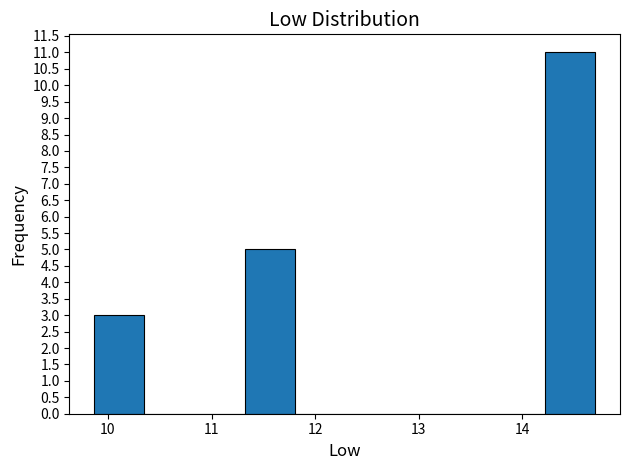

How tall is the bar that spans 9.9 to 10.4 on the x-axis? Neither the bar edges nor the heights are printed on the chart, so give them approximately, as read against the axes.

3